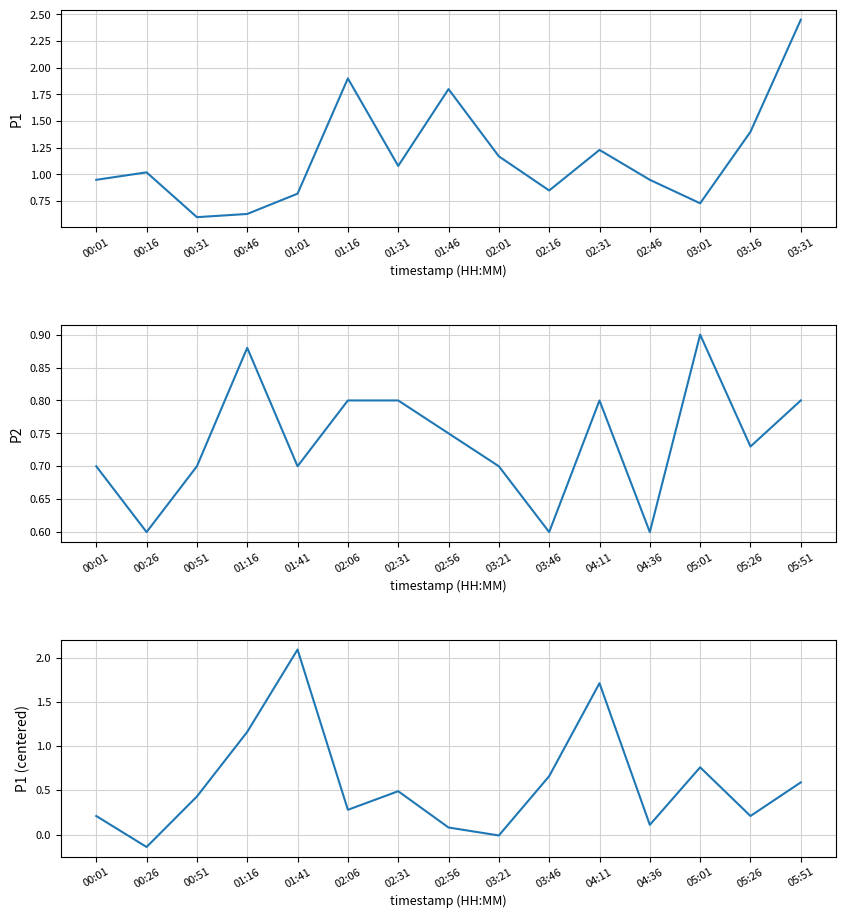

Which series ends up on top after the final intersection of P2 and P1?

P1